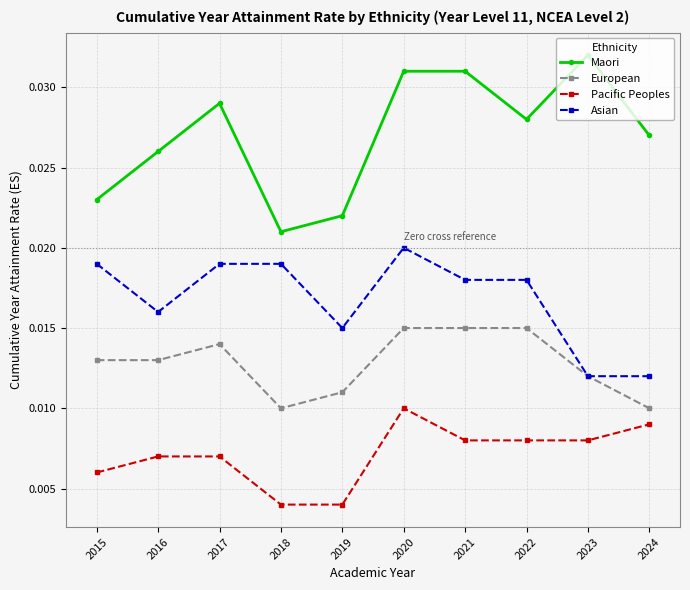

The value of Maori at 2021 is 0.1. True or false?

False